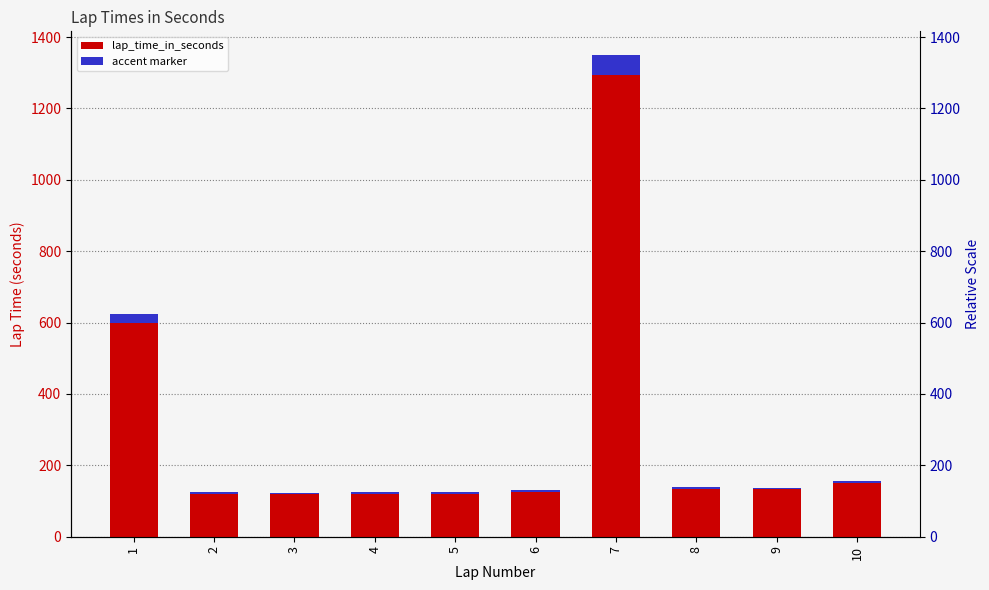

Rank the categories by value from lowest to highest.

3, 2, 5, 4, 6, 9, 8, 10, 1, 7